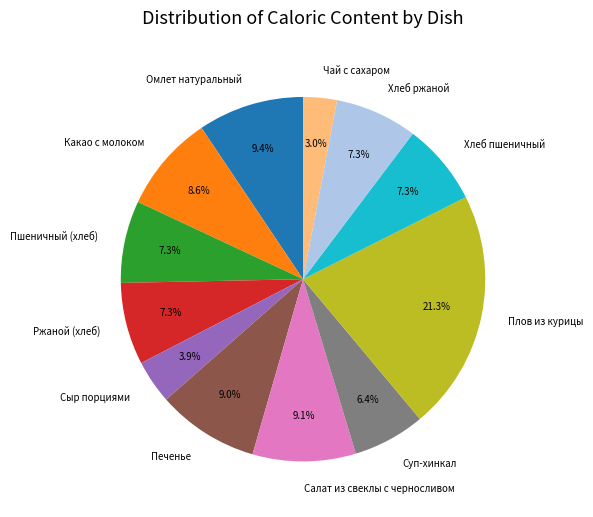

Does any single category account for the majority?

No